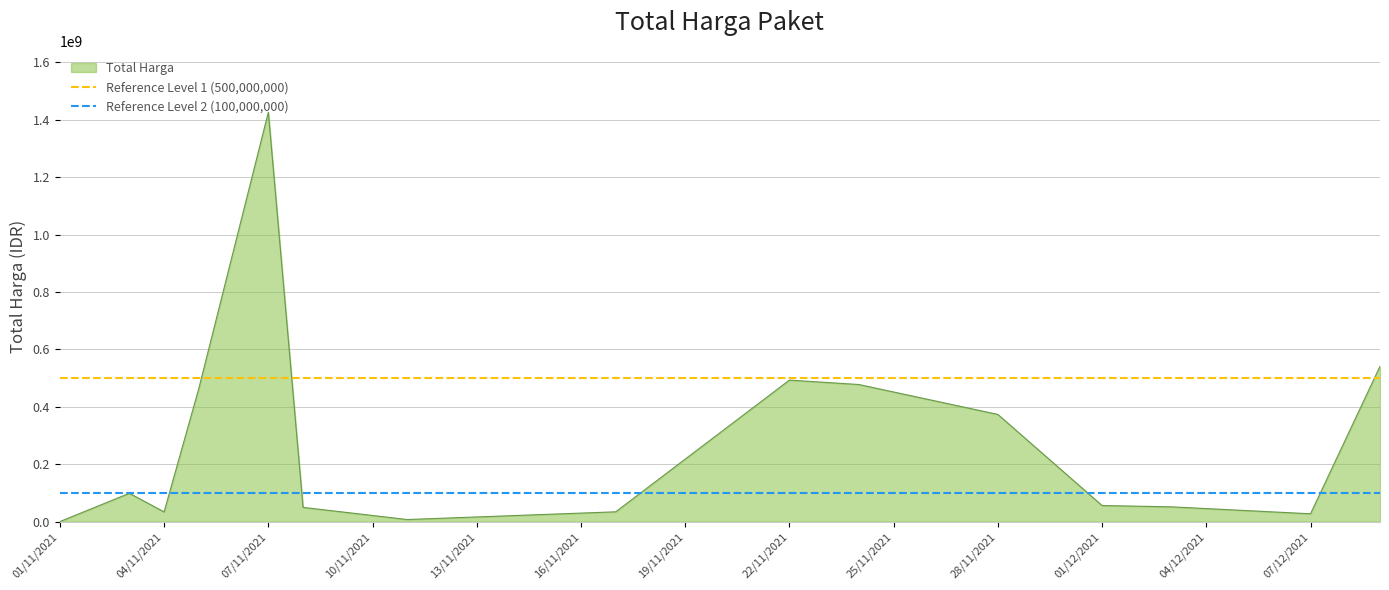

Which category has the highest value in the Total Harga series?

07/11/2021